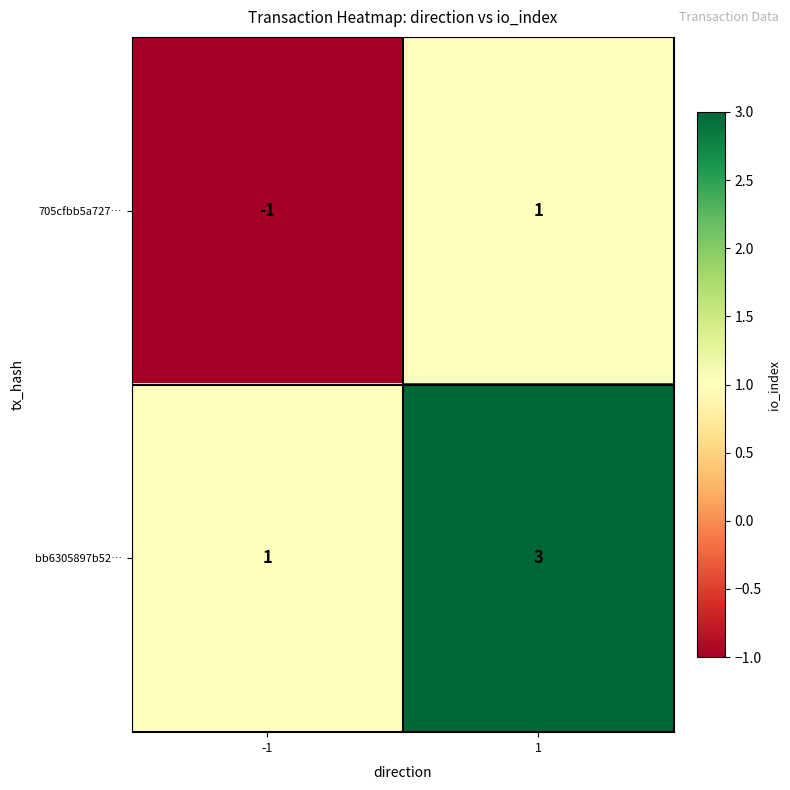

True or false: bb6305897b52… has a value of 5 at 1.

False